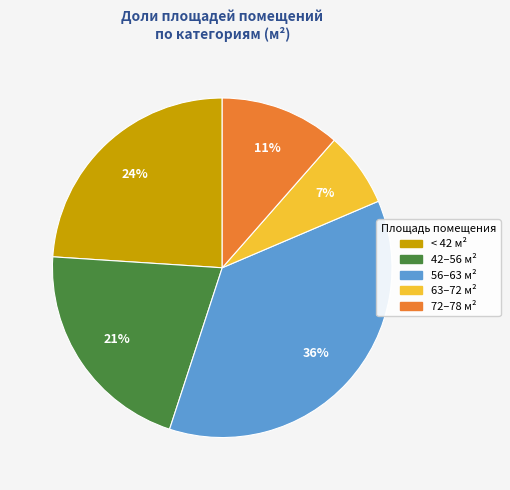

Which has a higher value, 72–78 м² or 56–63 м²?

56–63 м²